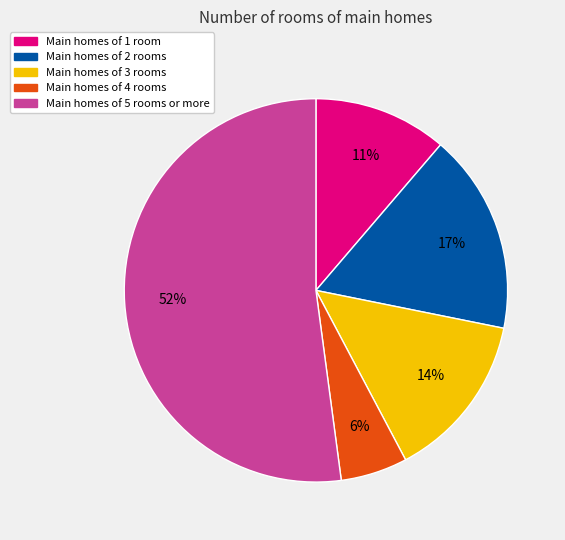

Is there any slice that represents more than half of the pie?

Yes